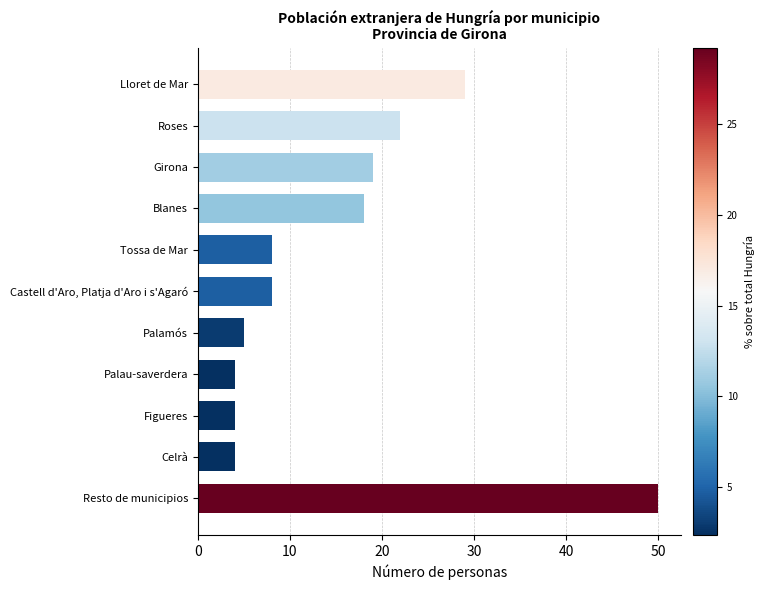

Is it true that the value at Girona is 30?

False